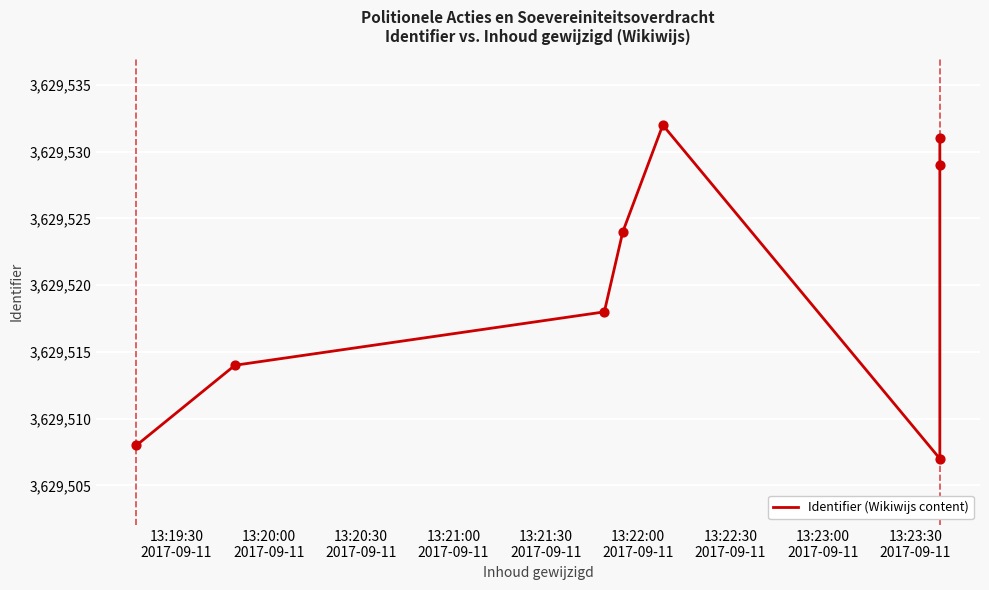

Between 13:19:30
2017-09-11 and 13:22:30
2017-09-11, which is larger?

13:22:30
2017-09-11